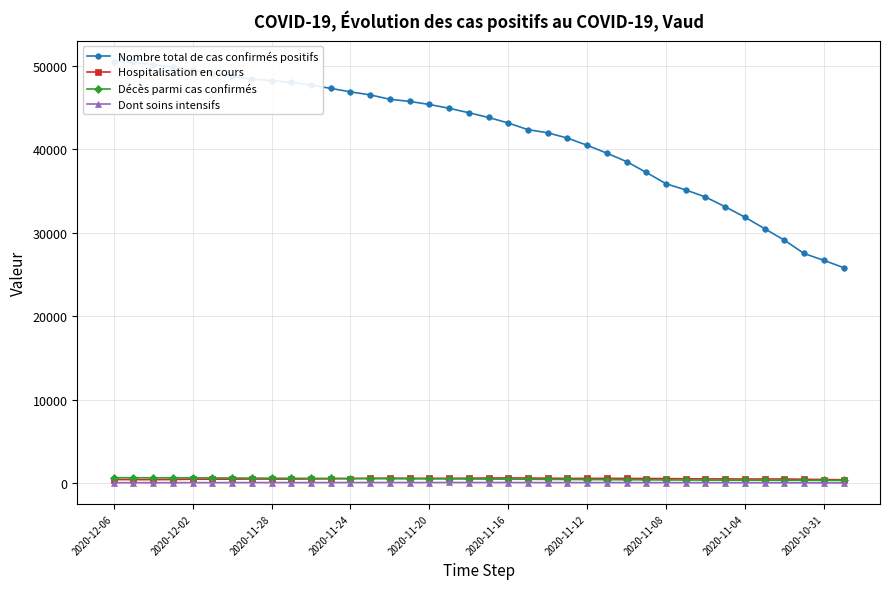

True or false: Nombre total de cas confirmés positifs has more than 0 points higher than both neighbors.

False